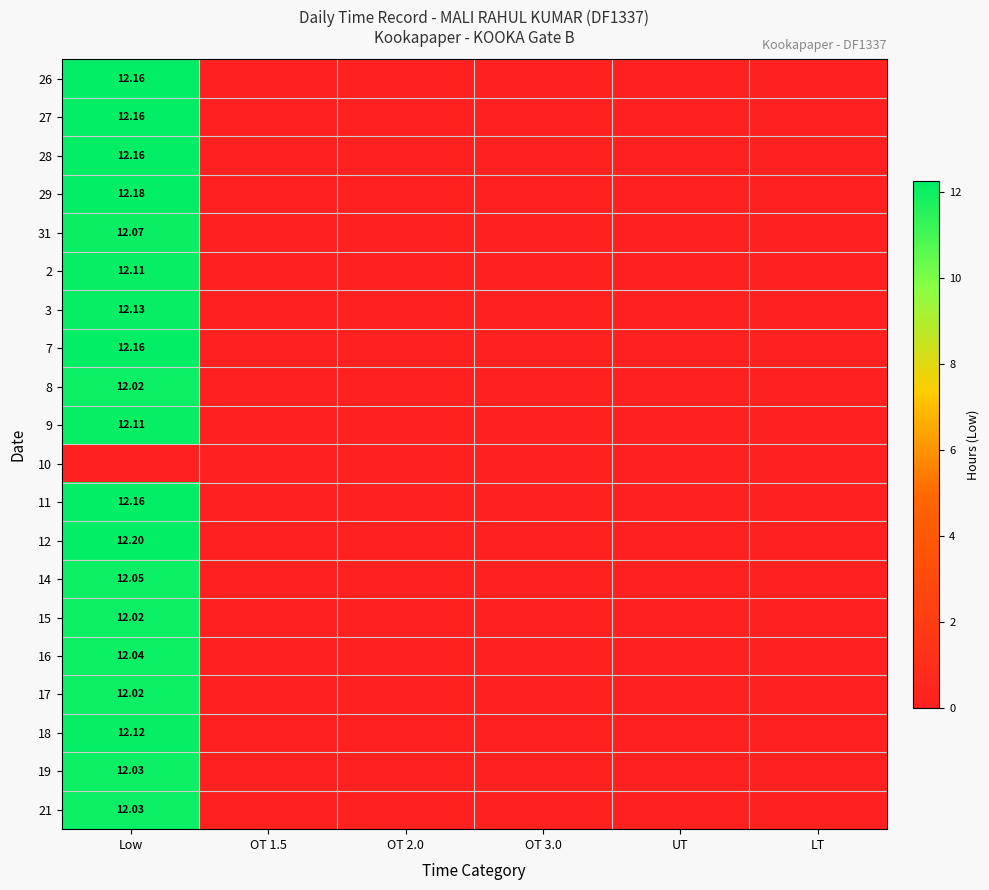

Which category has the highest value in the 21 series?

Low